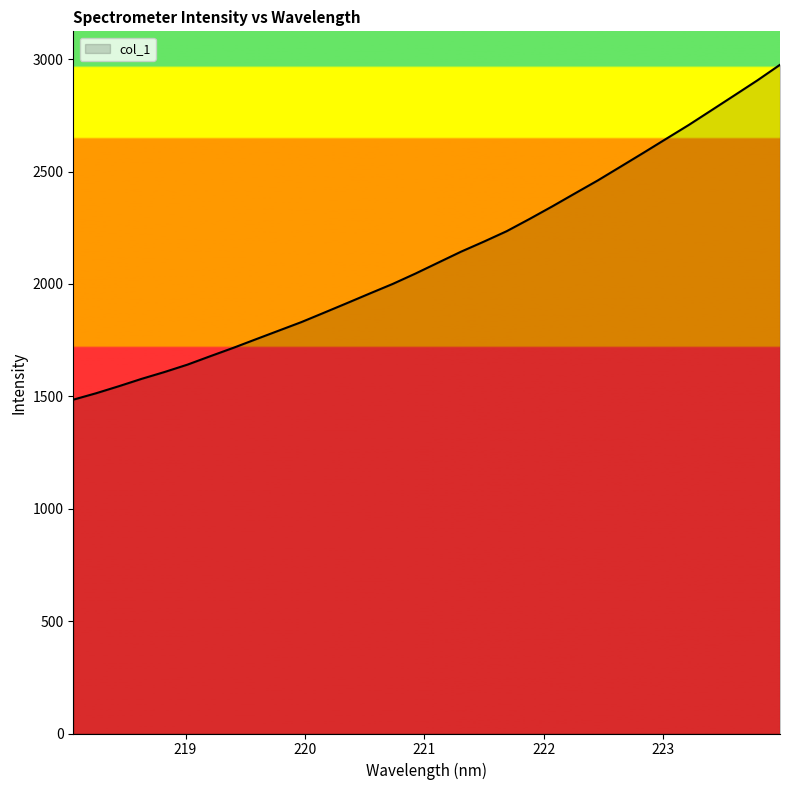

What is the maximum value shown in the chart?

2975.4